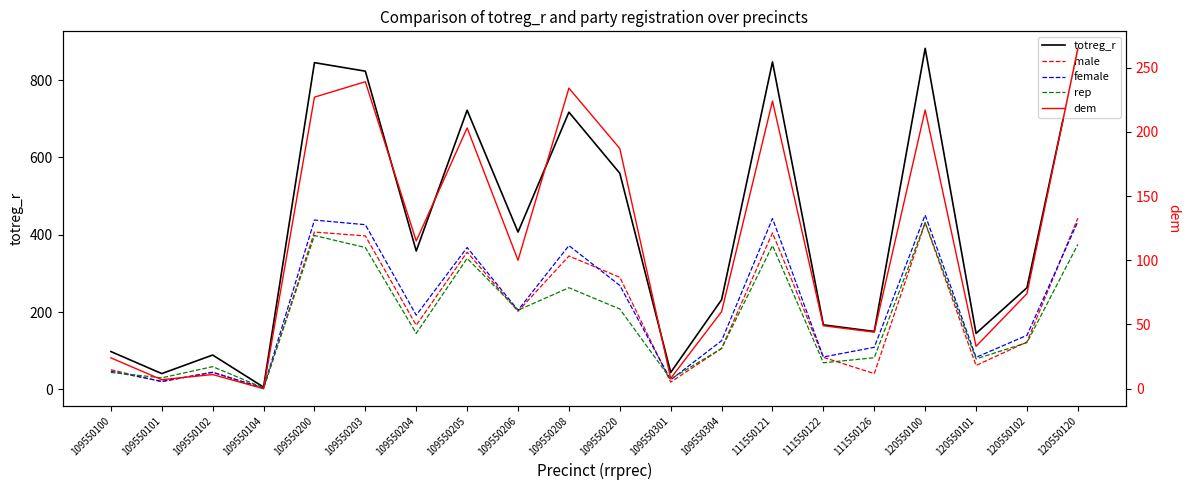

What is the minimum value for totreg_r?

6